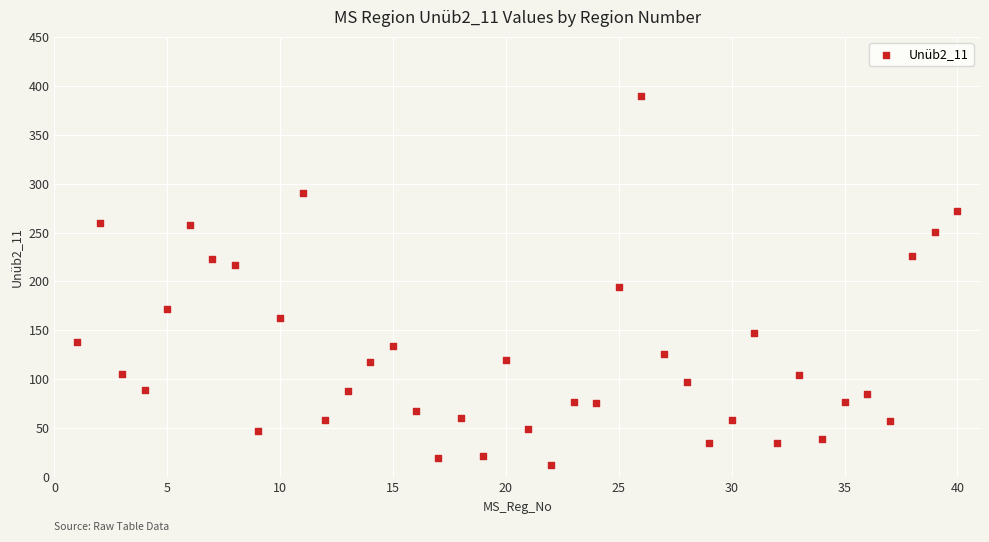

What is the range of X values (max minus min)?

39.0